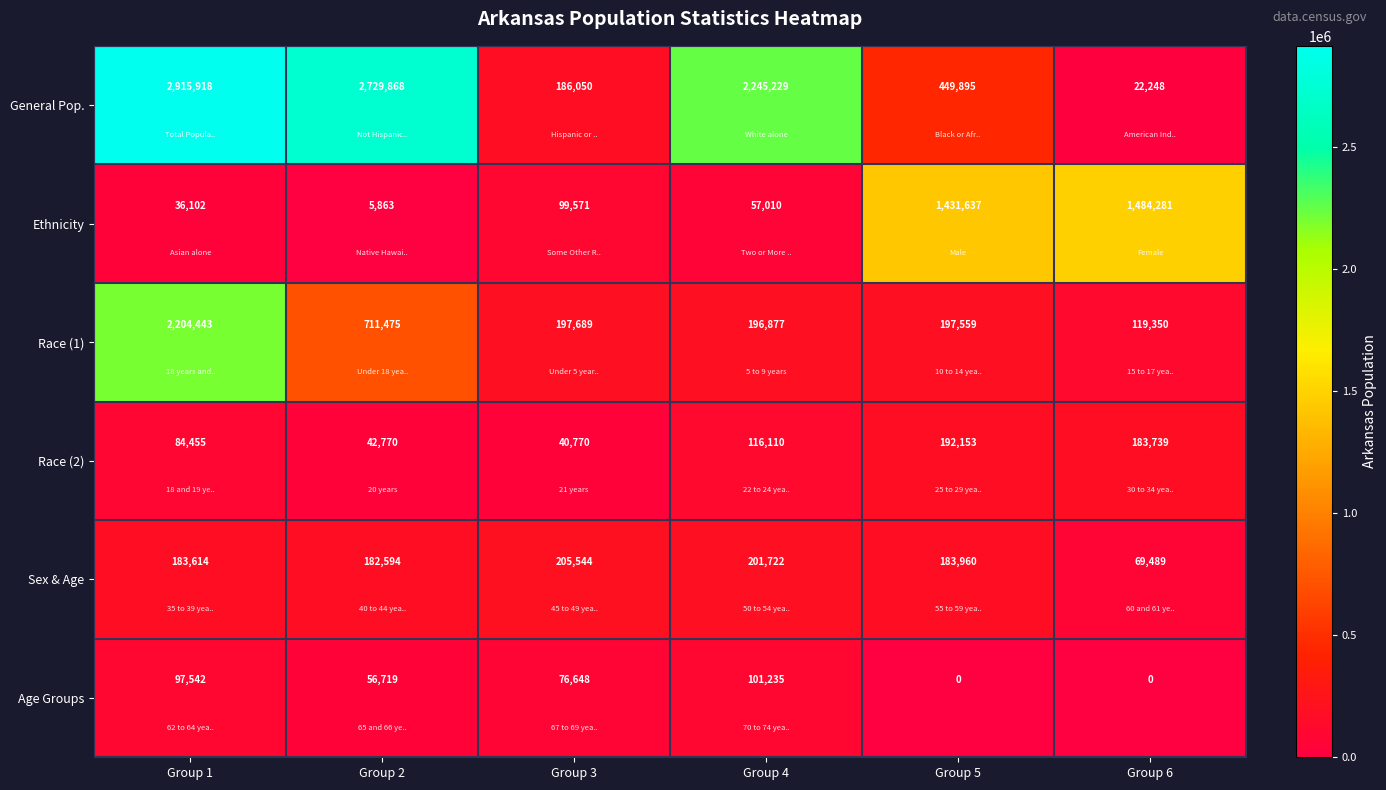

Is it true that Ethnicity equals 99571 at Group 3?

True